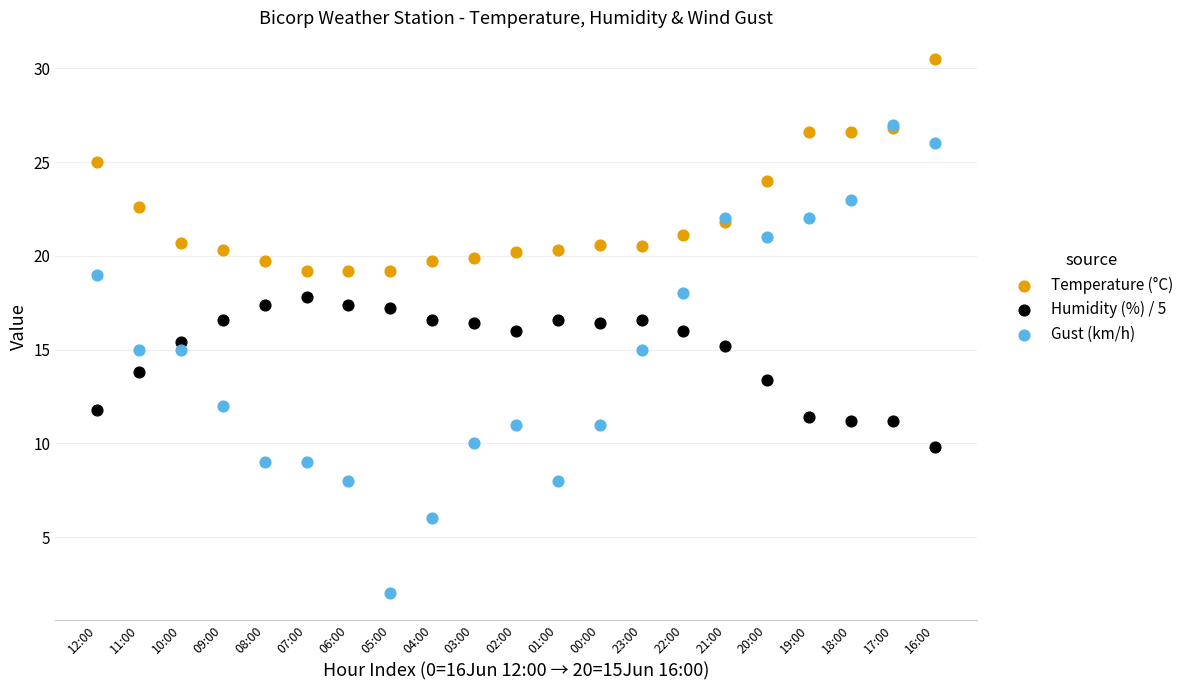

What are all the series names shown in the legend?

Temperature (°C), Humidity (%) / 5, Gust (km/h)